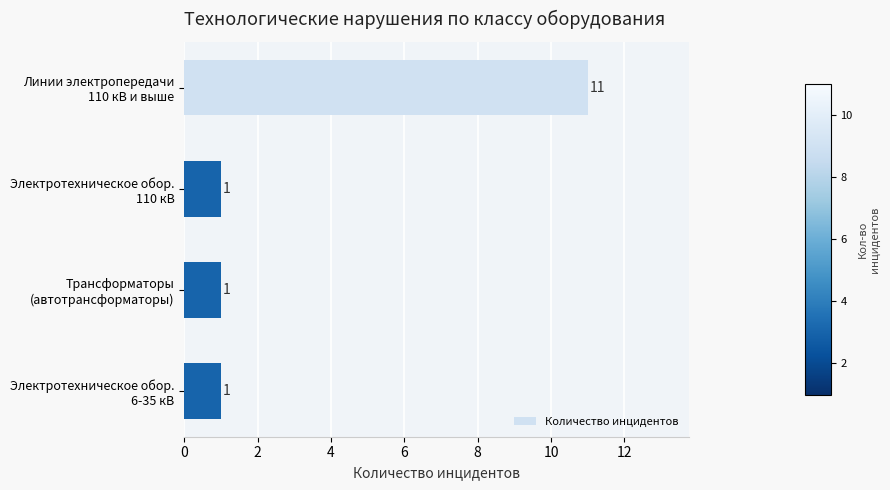

How many values are between 1 and 11?

4